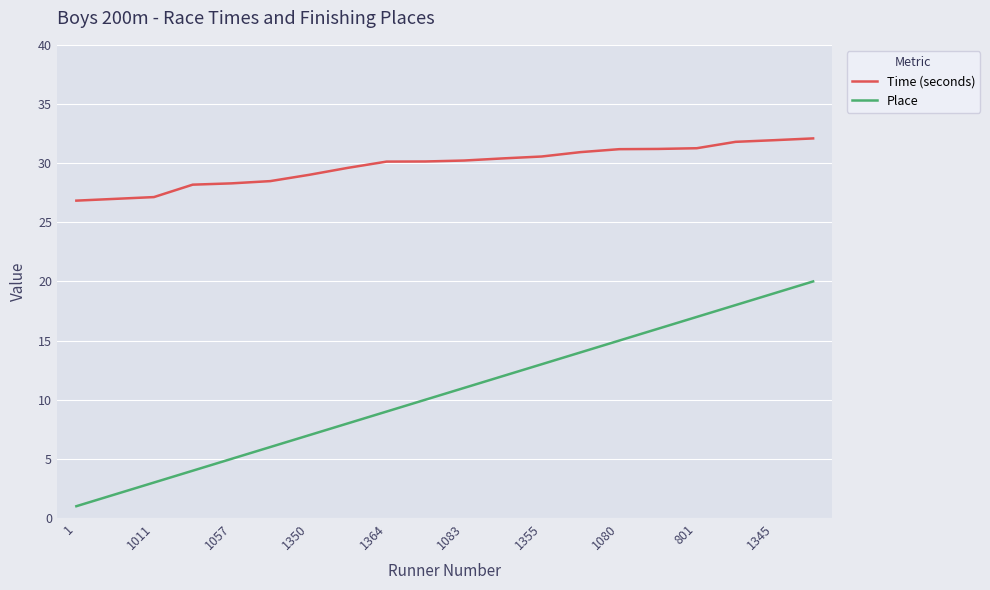

What is the highest value of the Time (seconds) series?

32.1